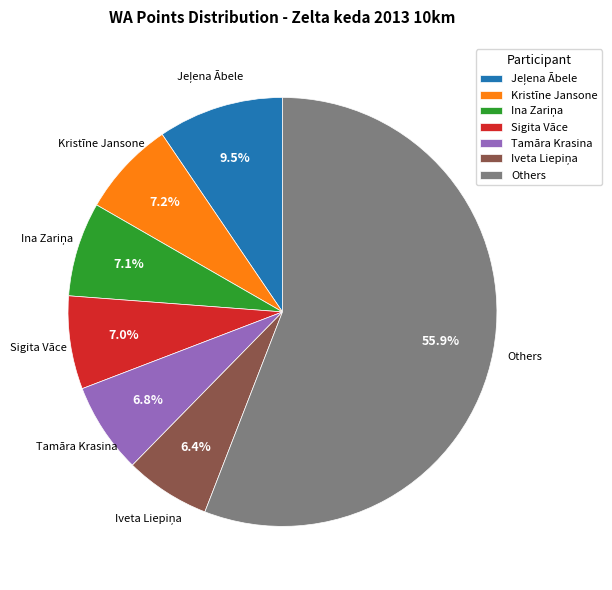

Count the number of slices in the pie.

7